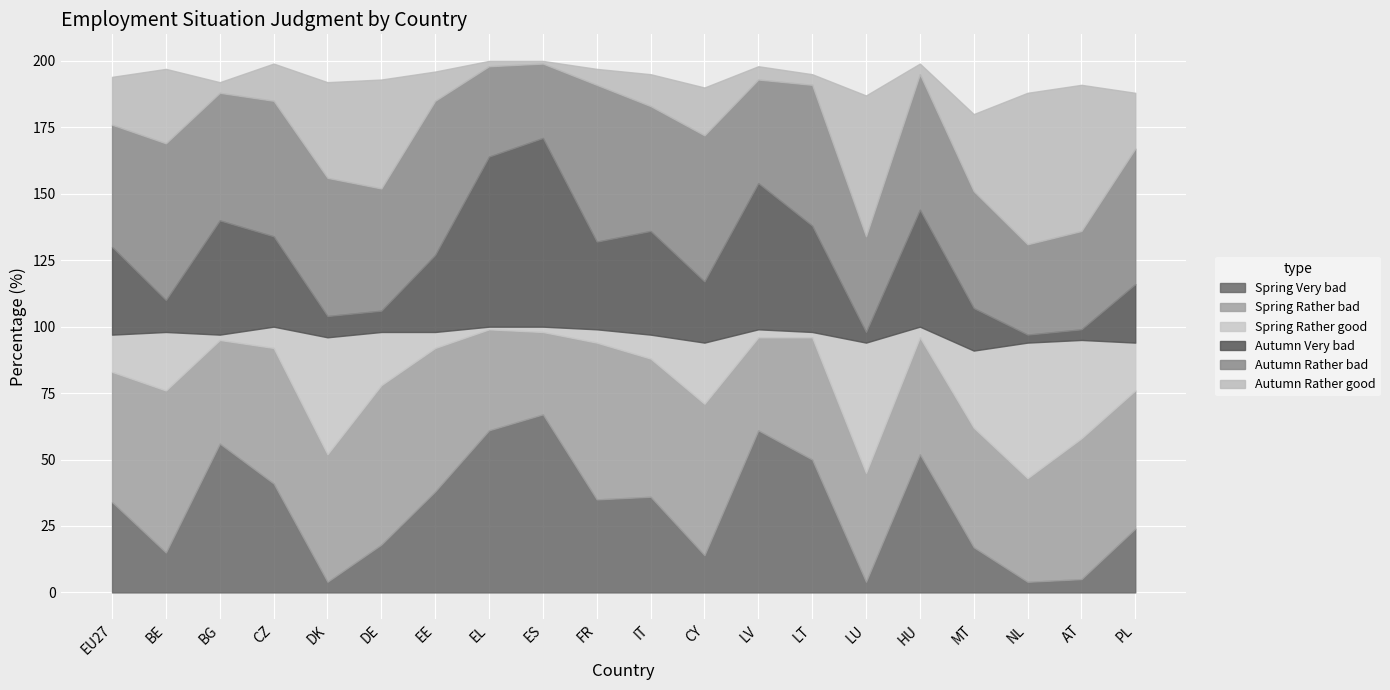

What is the label of the 12th point from the left?

CY